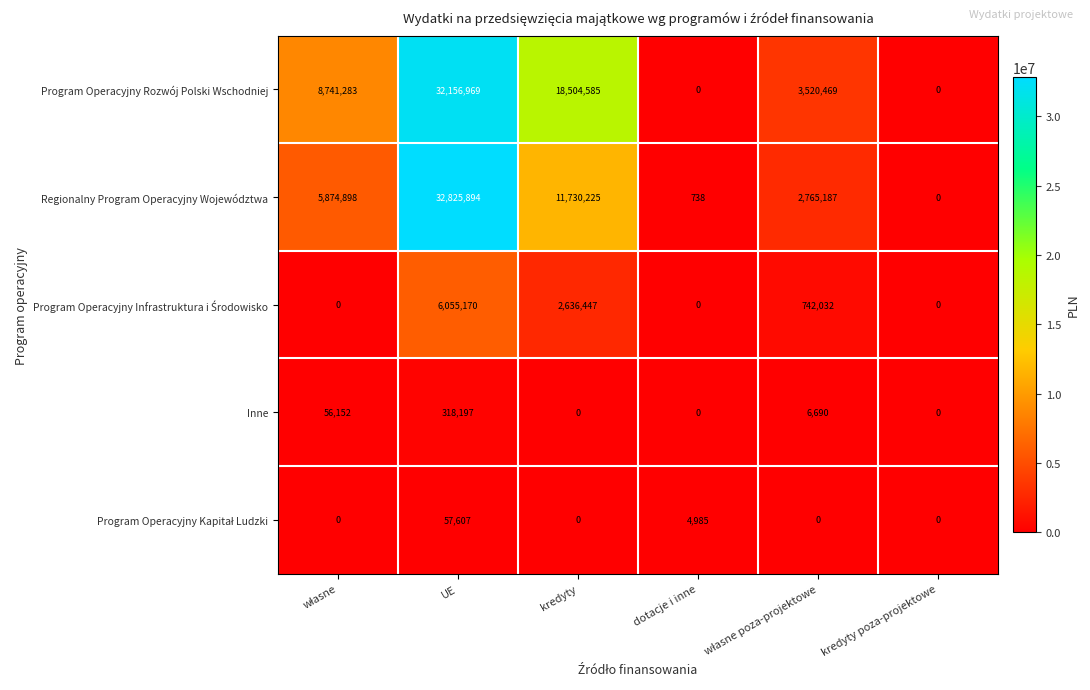

Is it true that Regionalny Program Operacyjny Województwa equals 20642675 at UE?

False